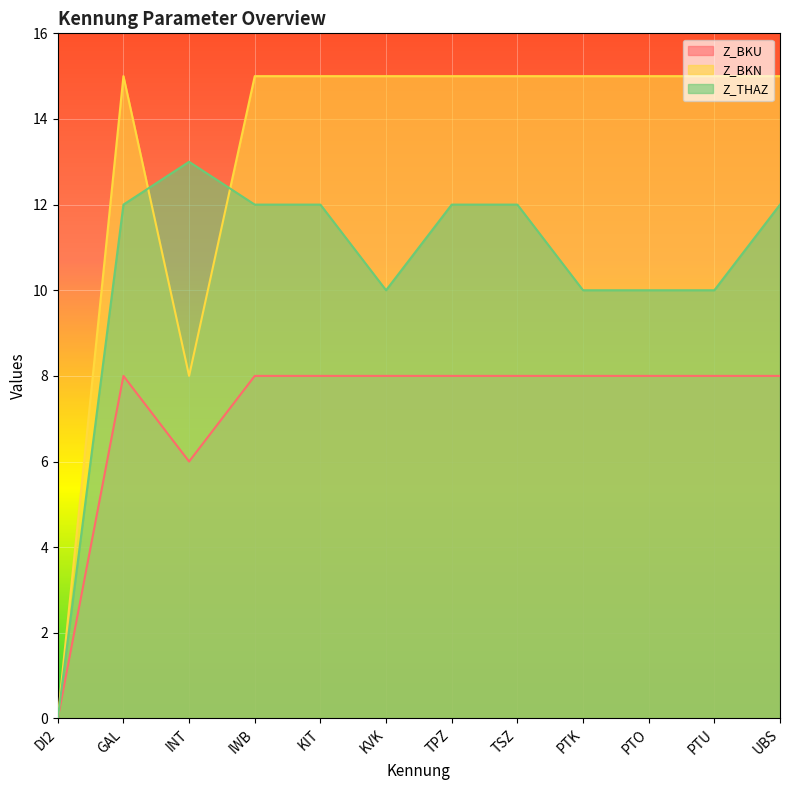

Rank the categories by Z_BKN value from highest to lowest.

GAL, IWB, KIT, KVK, TPZ, TSZ, PTK, PTO, PTU, UBS, INT, DI2